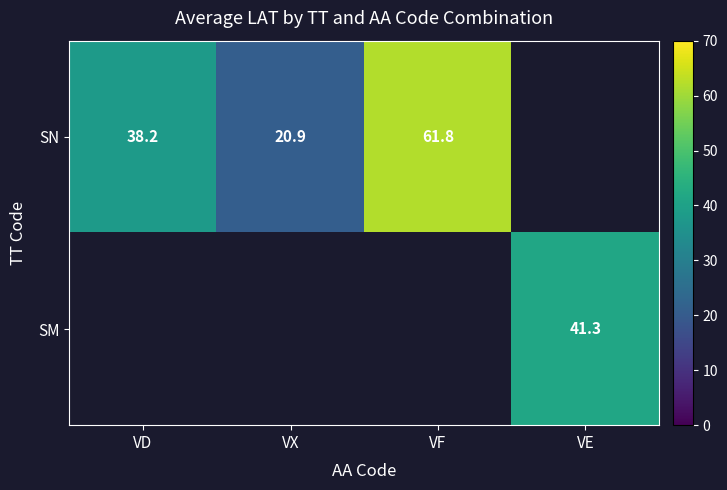

What is the minimum value shown in the chart?

20.9